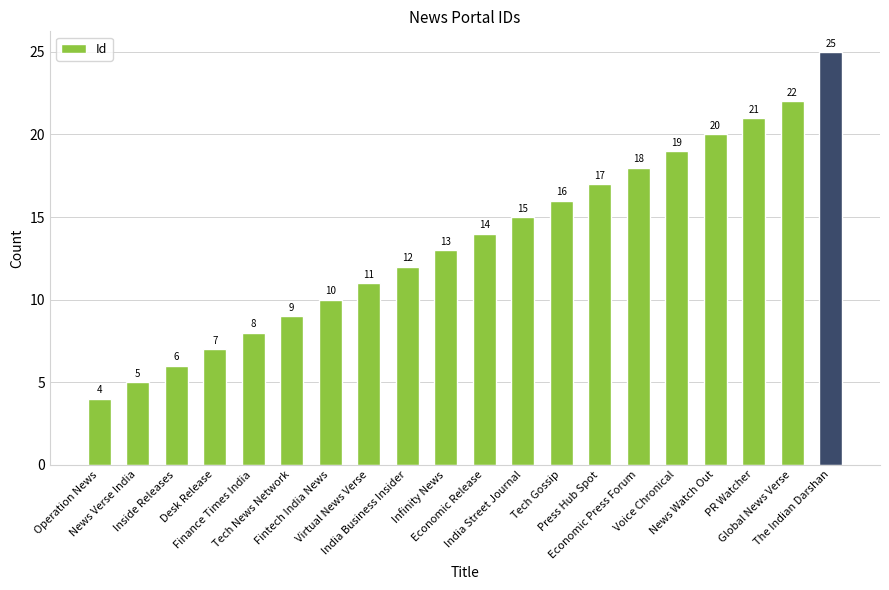

List the labels in order of value, smallest first.

Operation News, News Verse India, Inside Releases, Desk Release, Finance Times India, Tech News Network, Fintech India News, Virtual News Verse, India Business Insider, Infinity News, Economic Release, India Street Journal, Tech Gossip, Press Hub Spot, Economic Press Forum, Voice Chronical, News Watch Out, PR Watcher, Global News Verse, The Indian Darshan